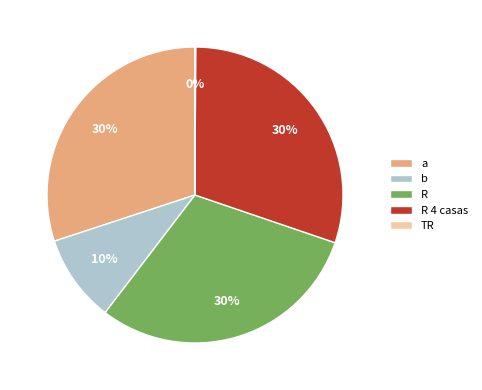

To the nearest percent, what is the combined percentage of R and a?

60%